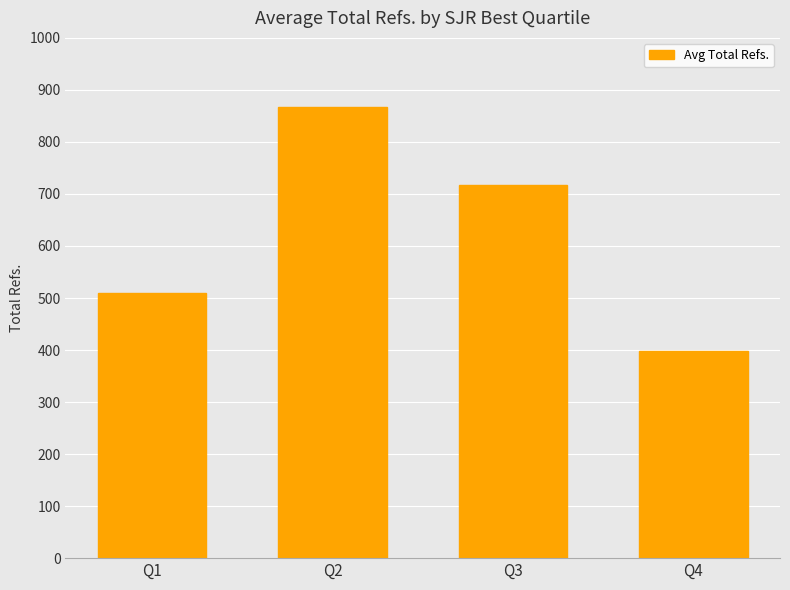

At which label does the data first exceed 716?

Q2